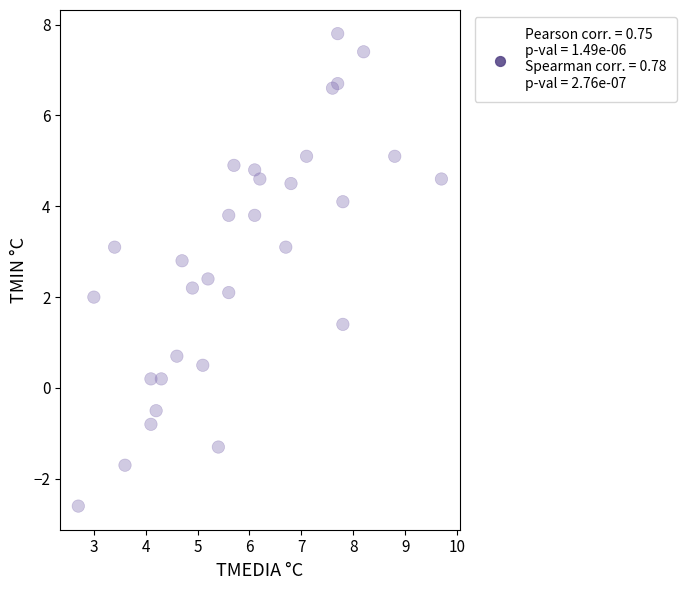

What is the range of X values (max minus min)?

7.0